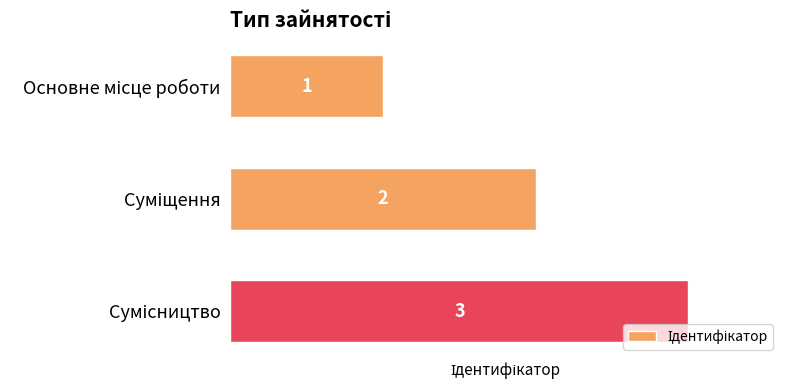

What is the sum of all values?

6